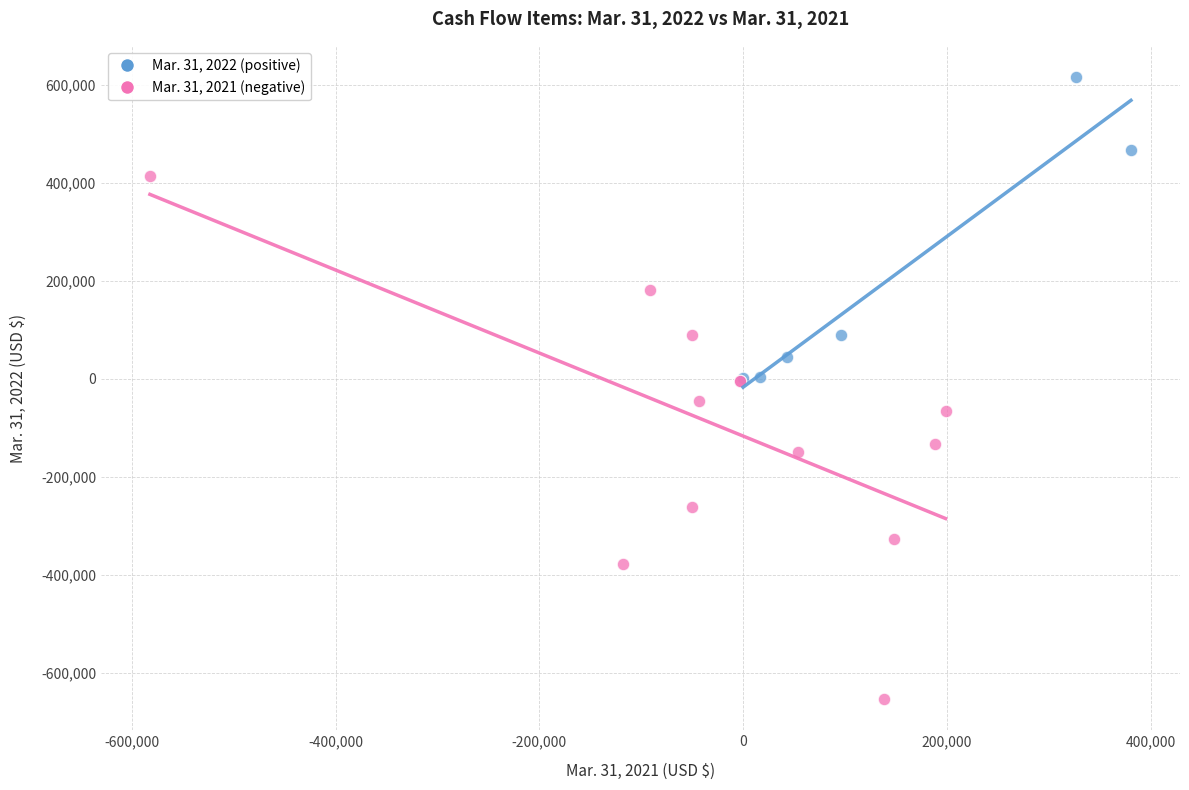

Which series reaches the maximum Y coordinate?

Mar. 31, 2022 (positive)